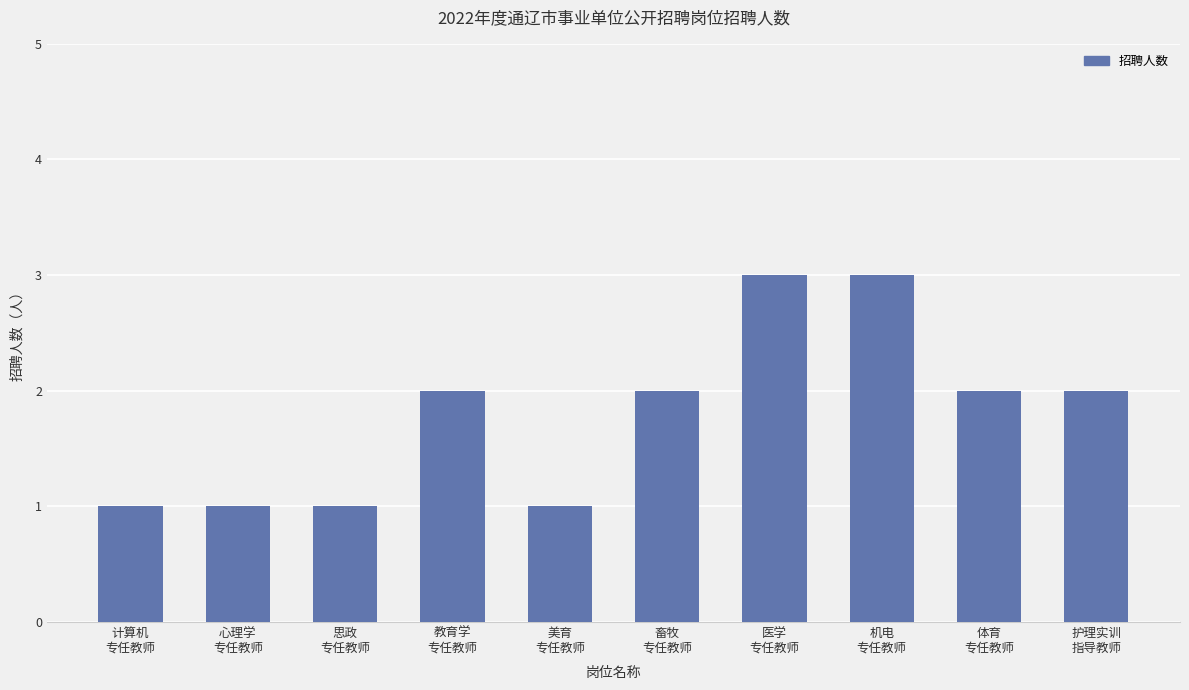

What is the value of the 7th bar from the left?

3